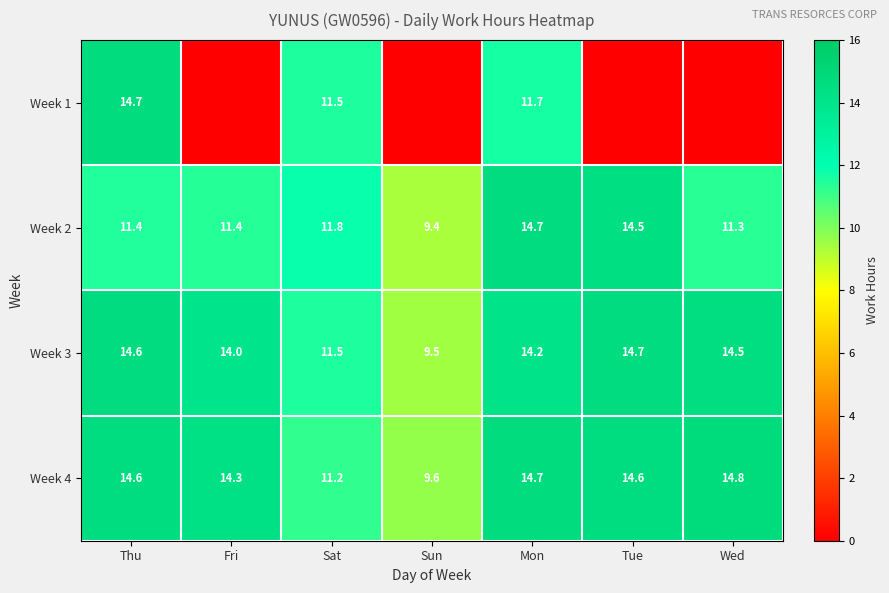

What is the total value across all series at Sat?

46.0